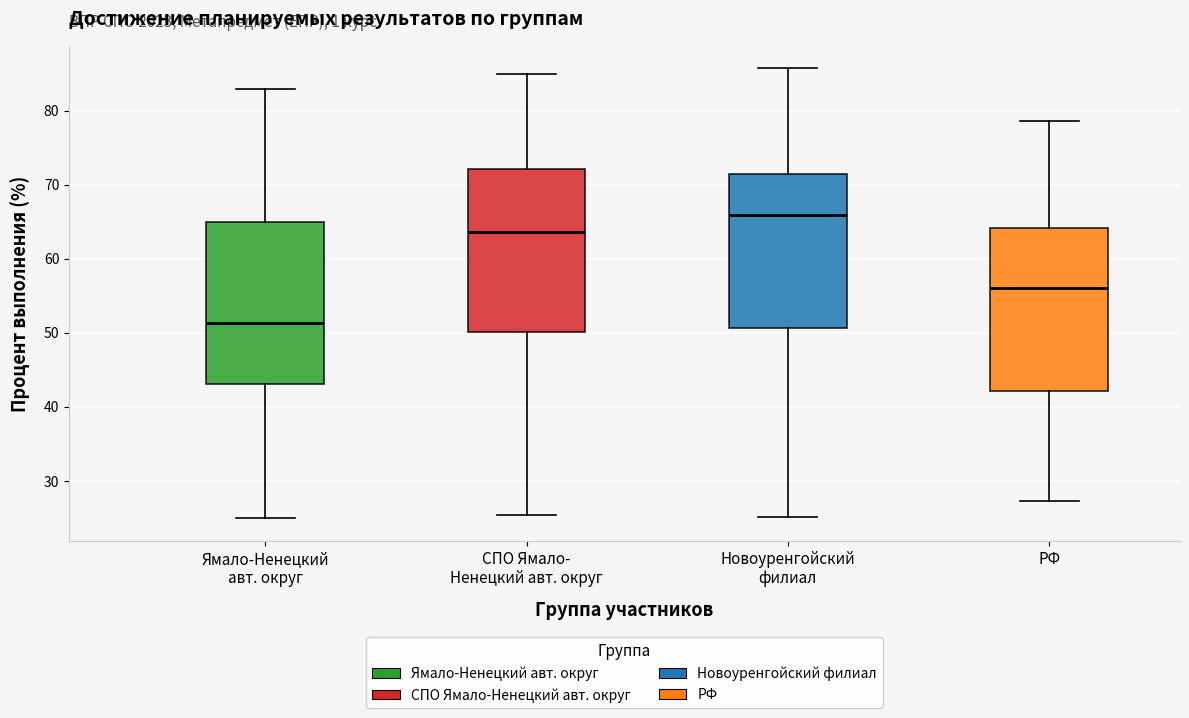

Which box's median line is the highest?

Новоуренгойский филиал